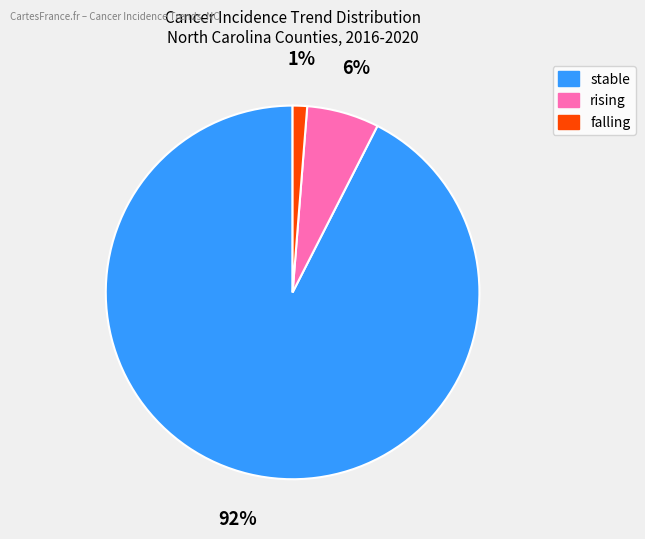

True or false: stable accounts for 99% of the total.

False